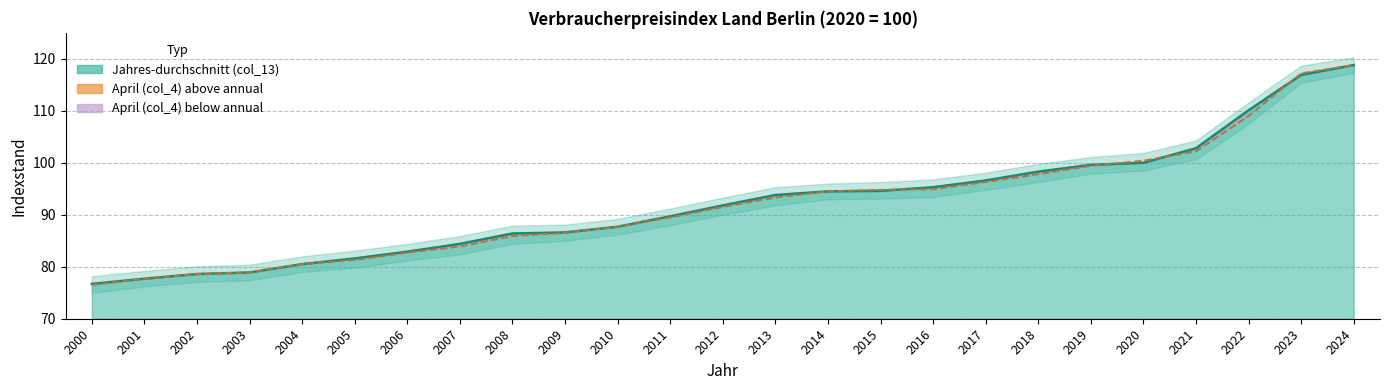

Which label corresponds to the smallest value in the chart?

2000